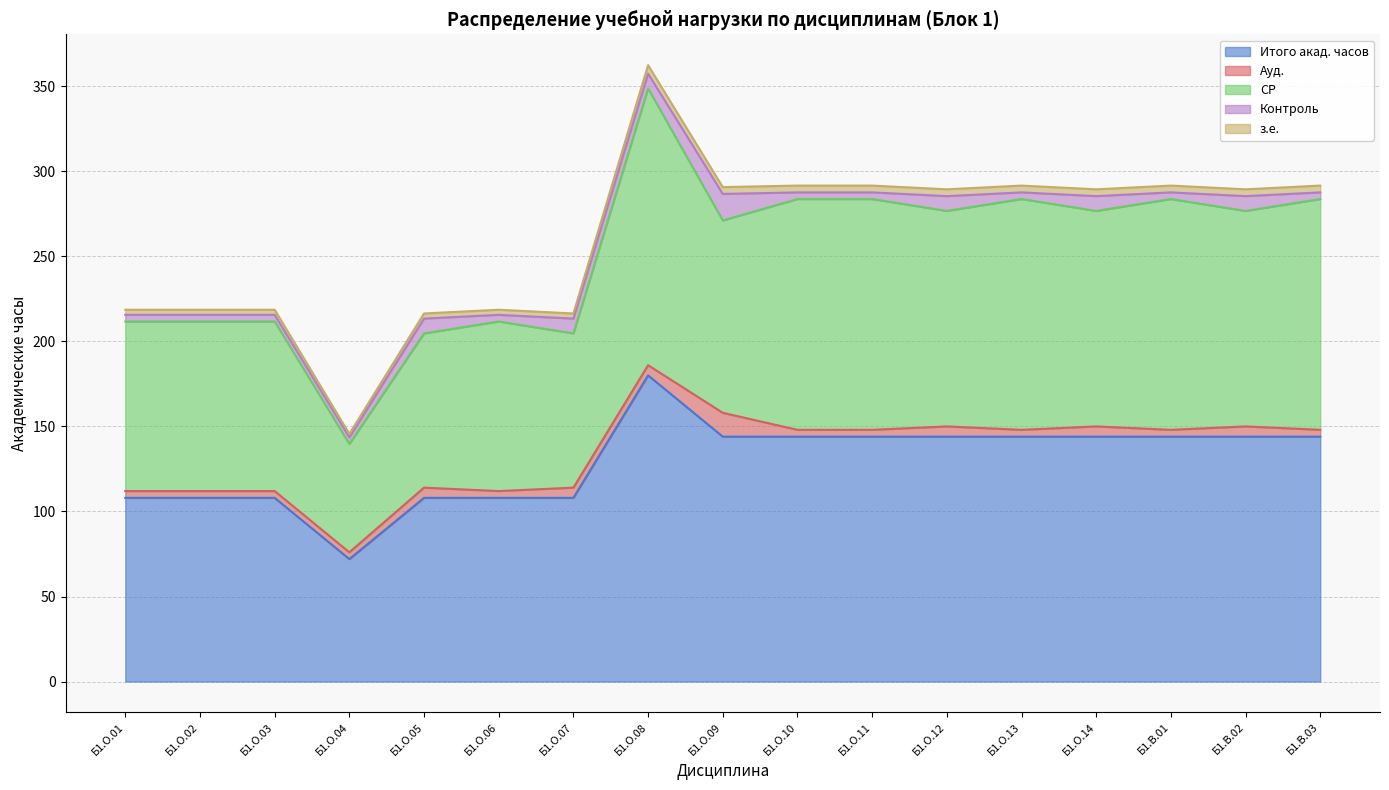

True or false: Итого акад. часов and СР intersect in this chart.

False